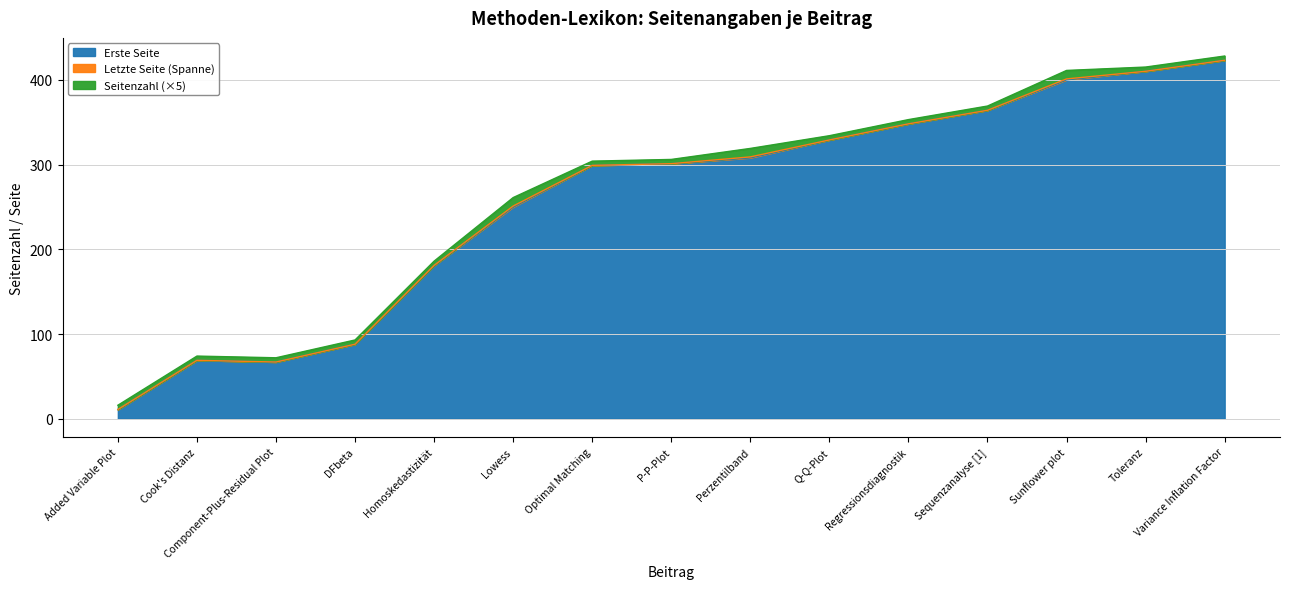

At which category does Letzte Seite reach its first local peak?

Cook's Distanz